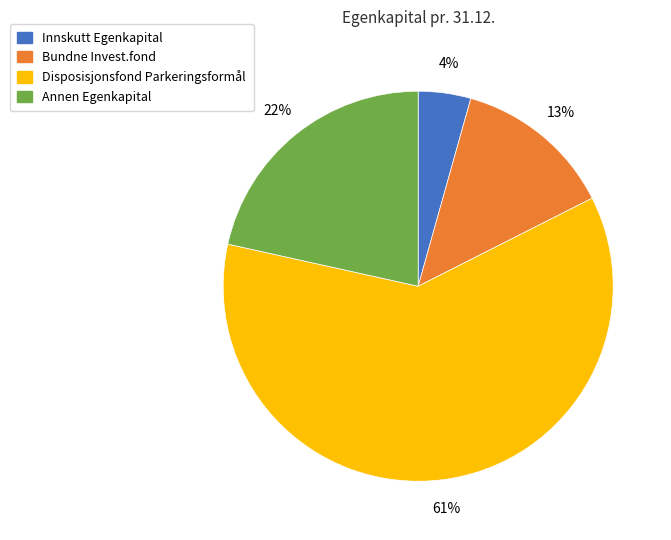

Between Disposisjonsfond Parkeringsformål and Annen Egenkapital, which is larger?

Disposisjonsfond Parkeringsformål